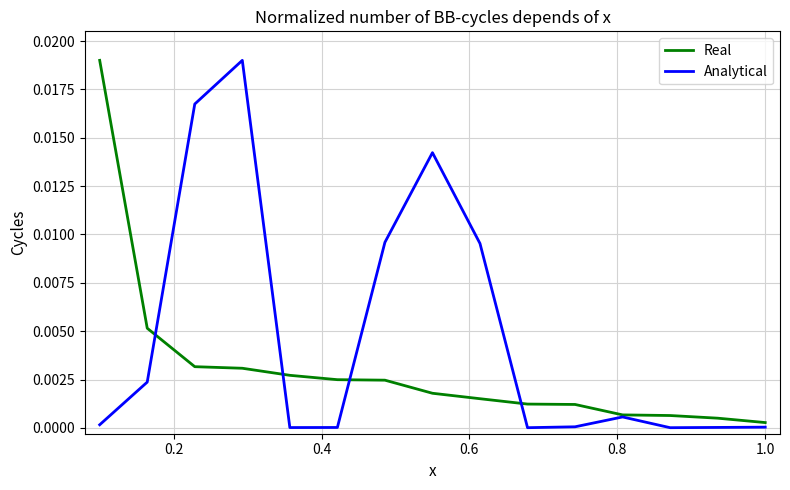

Rank the series by their average value, from highest to lowest.

Analytical, Real